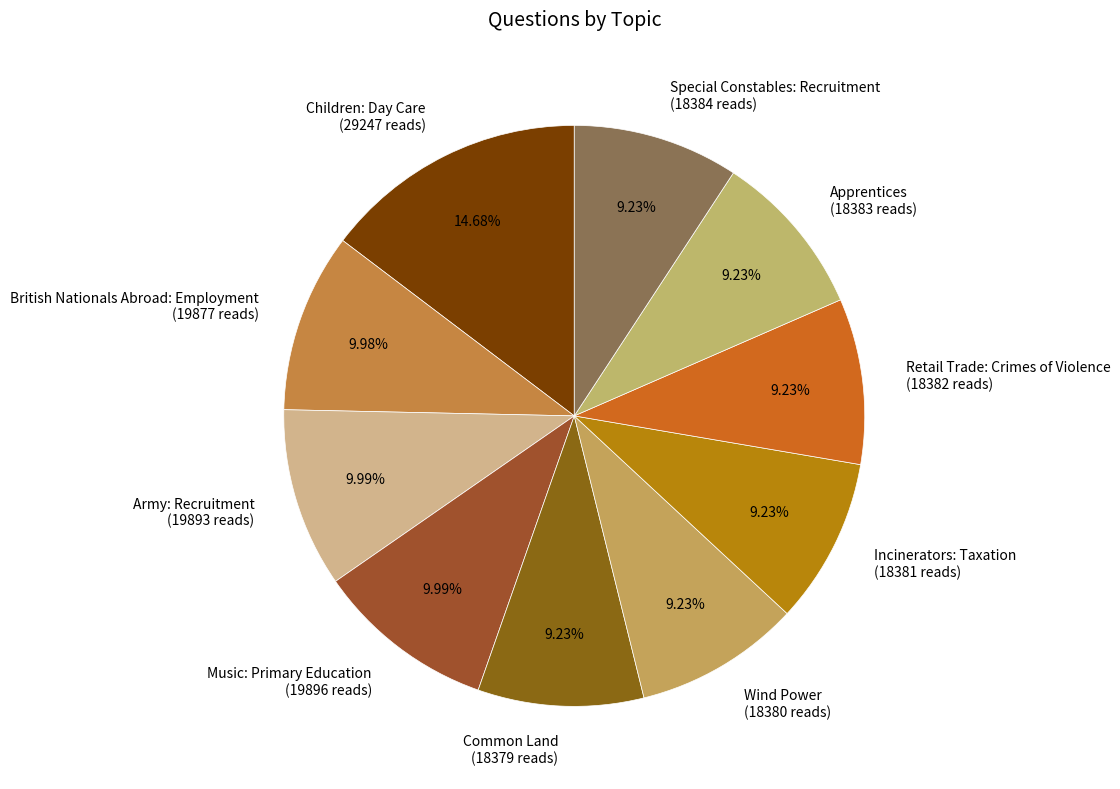

Does Army: Recruitment account for over 50% of the chart?

No